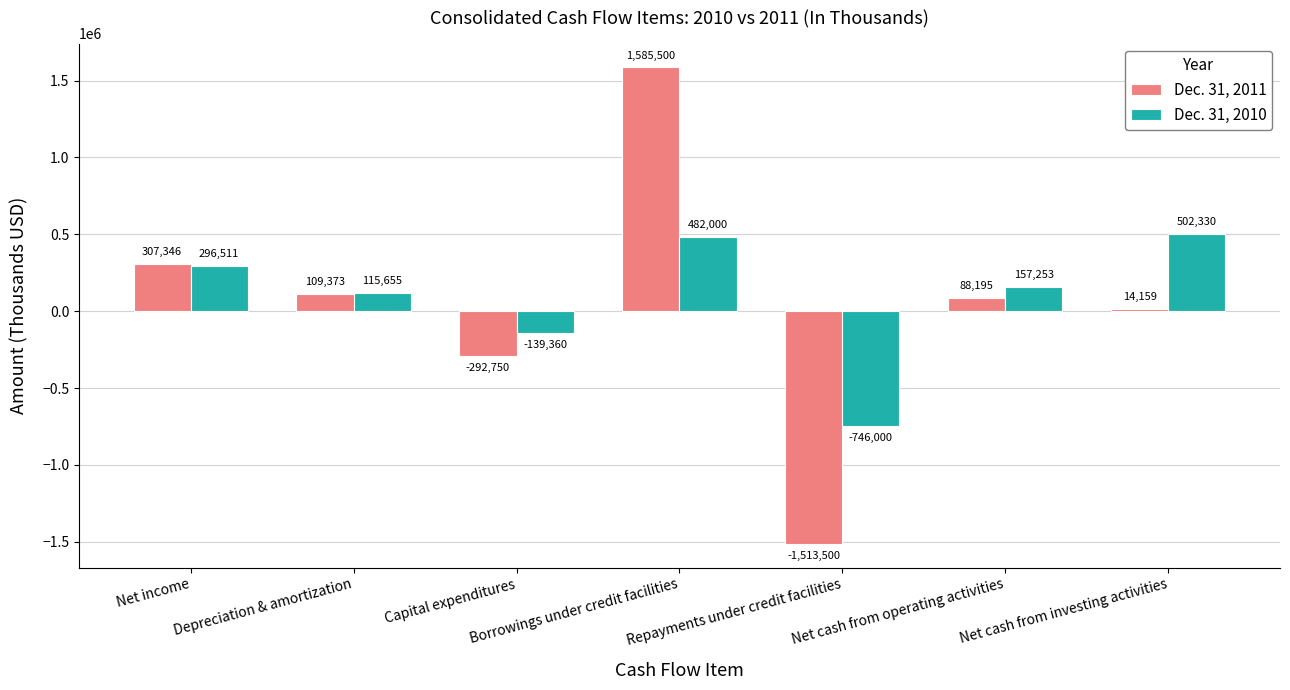

Rank the series at Capital expenditures from lowest to highest value.

Dec. 31, 2011, Dec. 31, 2010